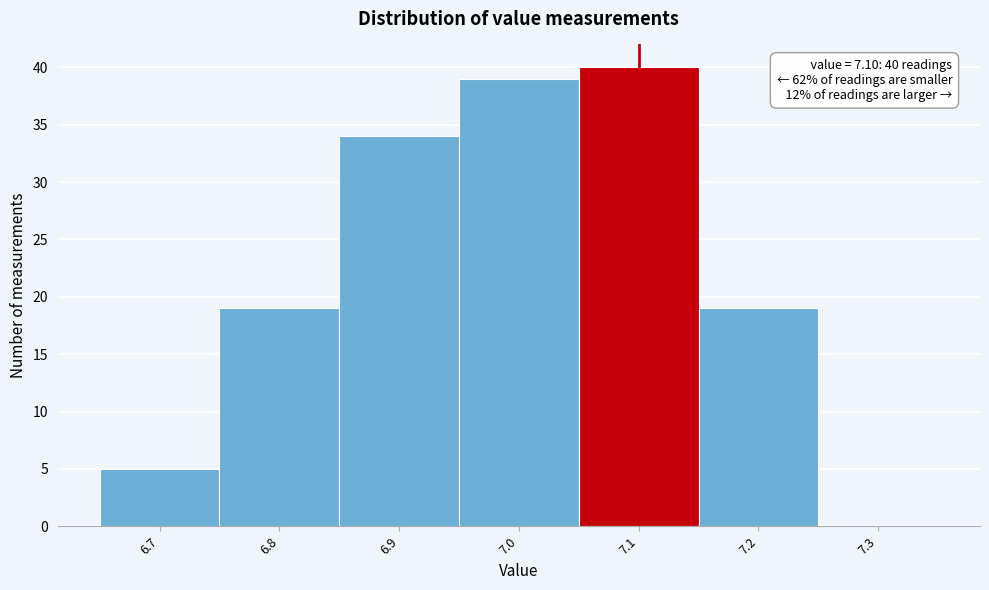

Which range on the x-axis has the tallest bar?

7.05 to 7.15